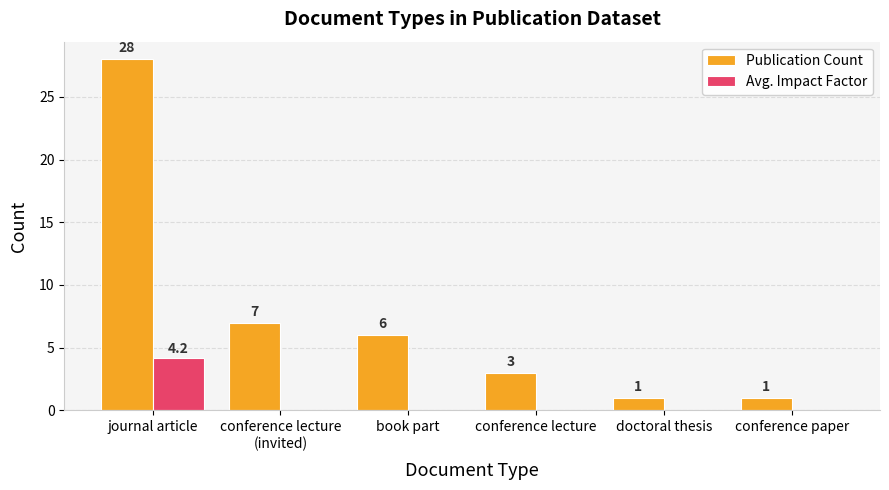

Is it true that Publication Count equals 2.8 at book part?

False